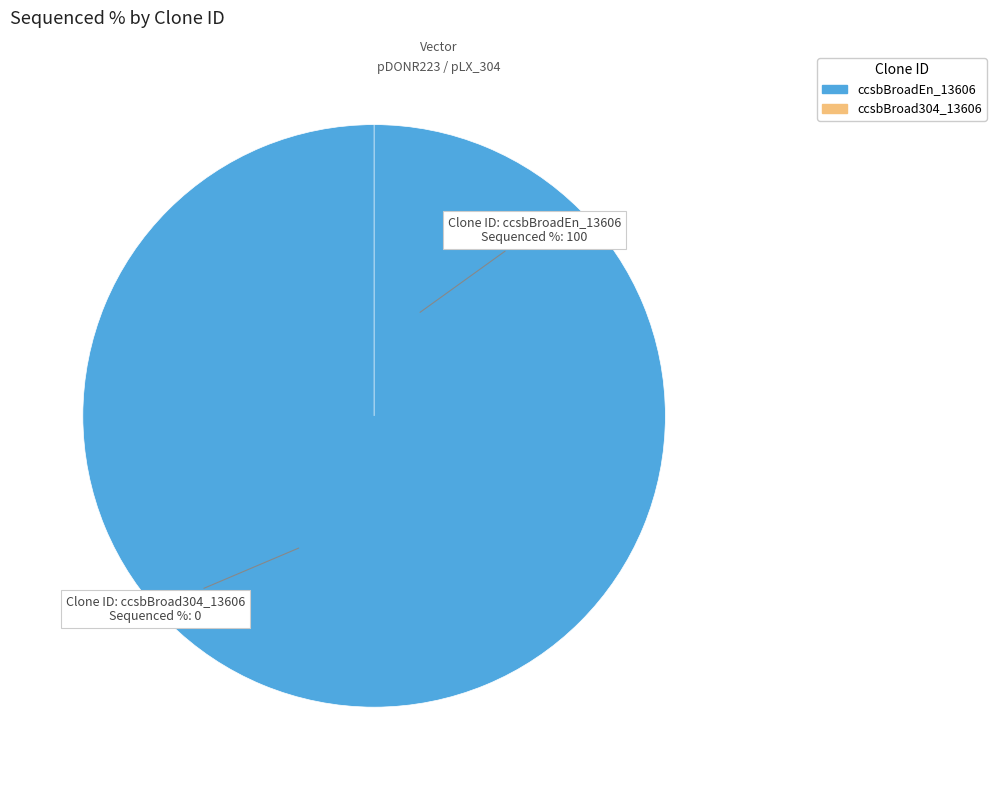

To the nearest percent, what is the combined percentage of ccsbBroadEn_13606 and ccsbBroad304_13606?

100%